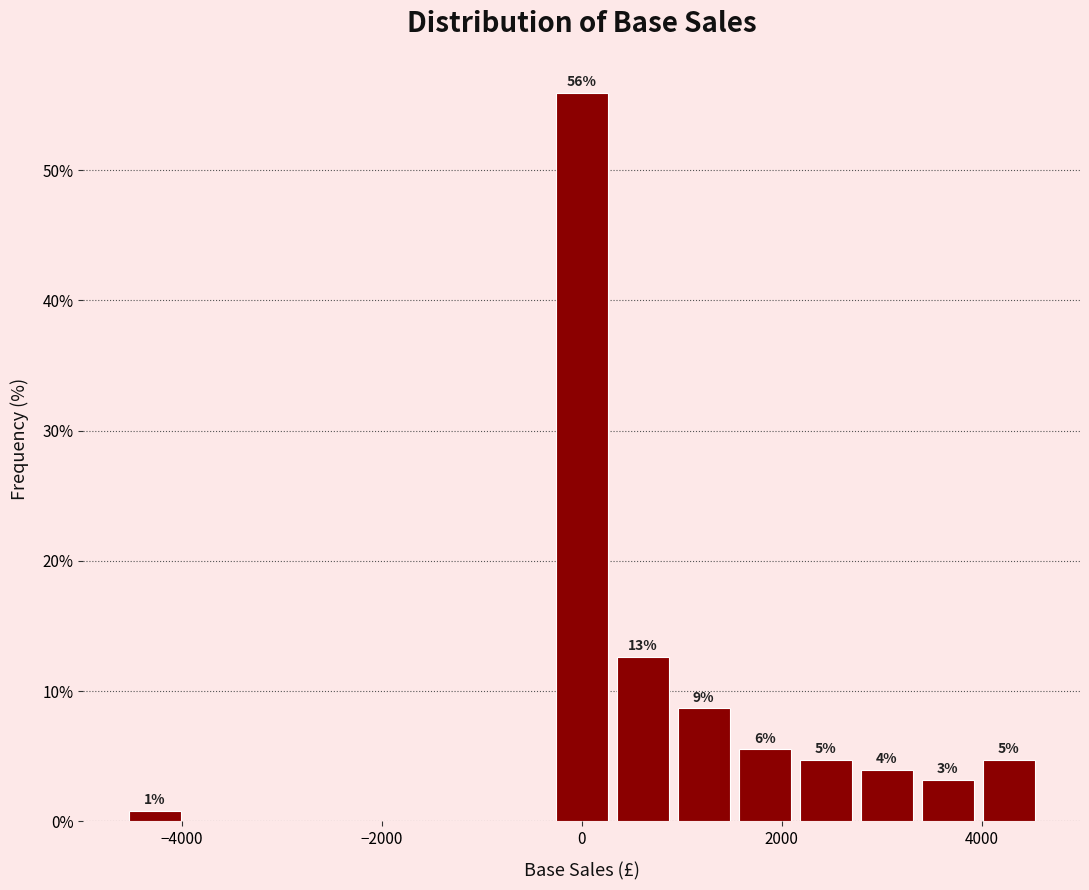

Read against the x-axis, roughly where is the centre of the tallest bar?

0